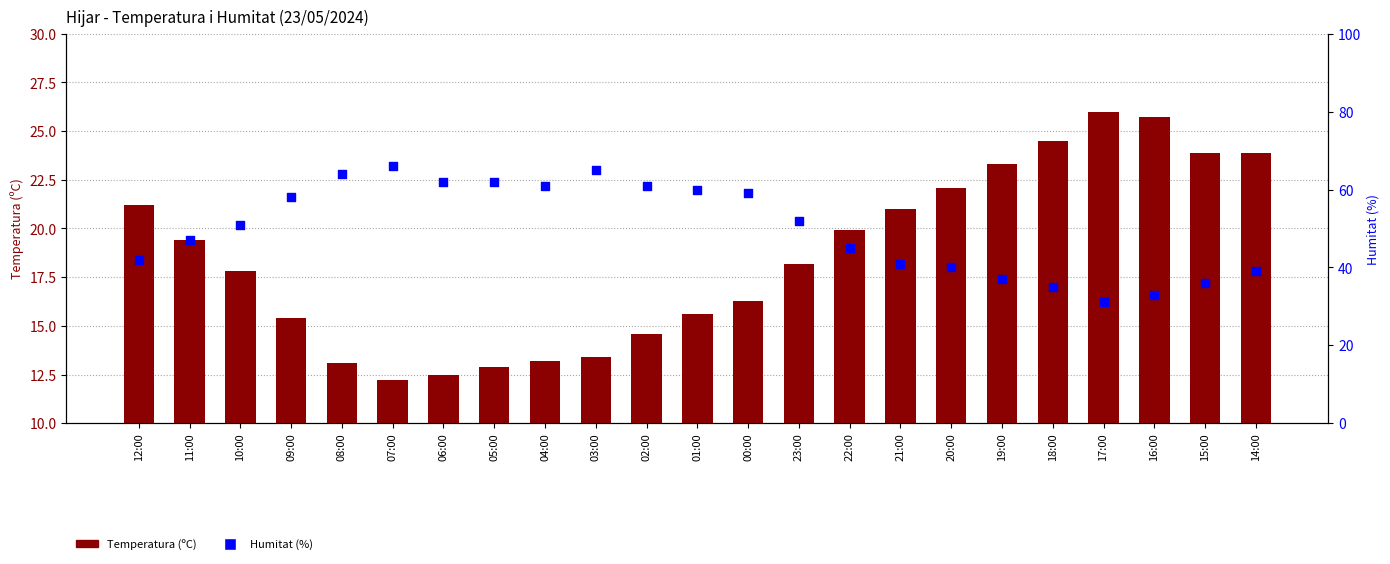

At how many categories does at least one series exceed 46?

13